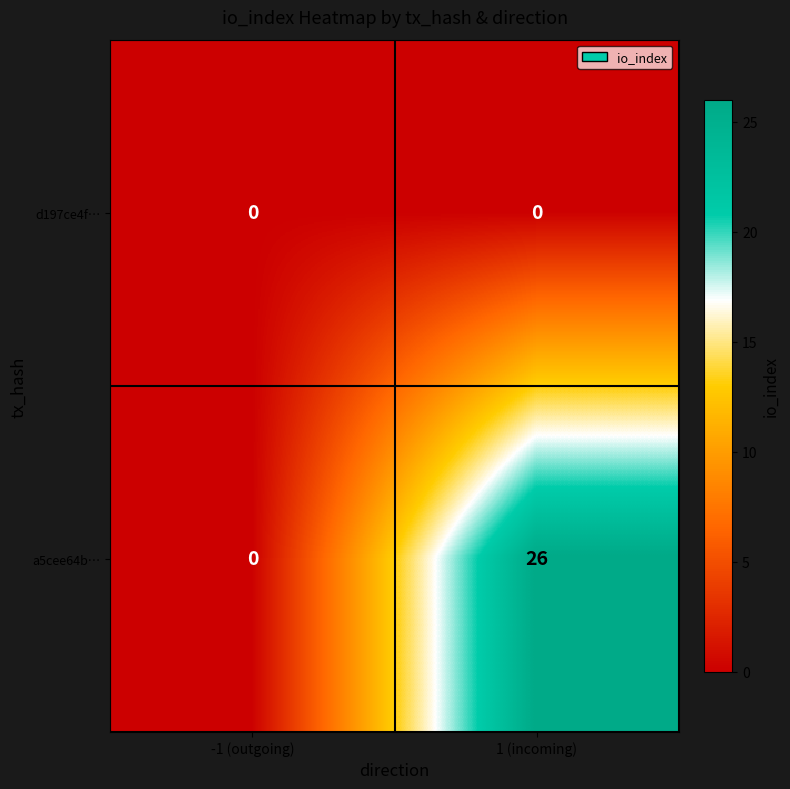

Is it true that a5cee64b… equals 26 at 1 (incoming)?

True